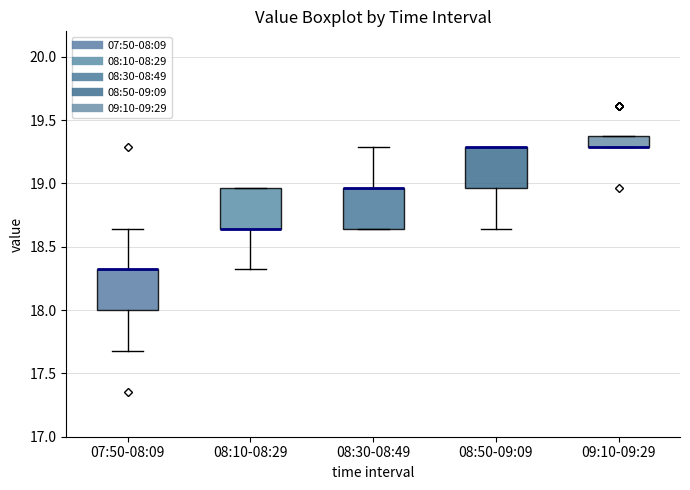

Where is the upper edge of the box for 08:50-09:09 on the y-axis? The values are not printed on the chart, so give them approximately, as read against the axis.

19.30